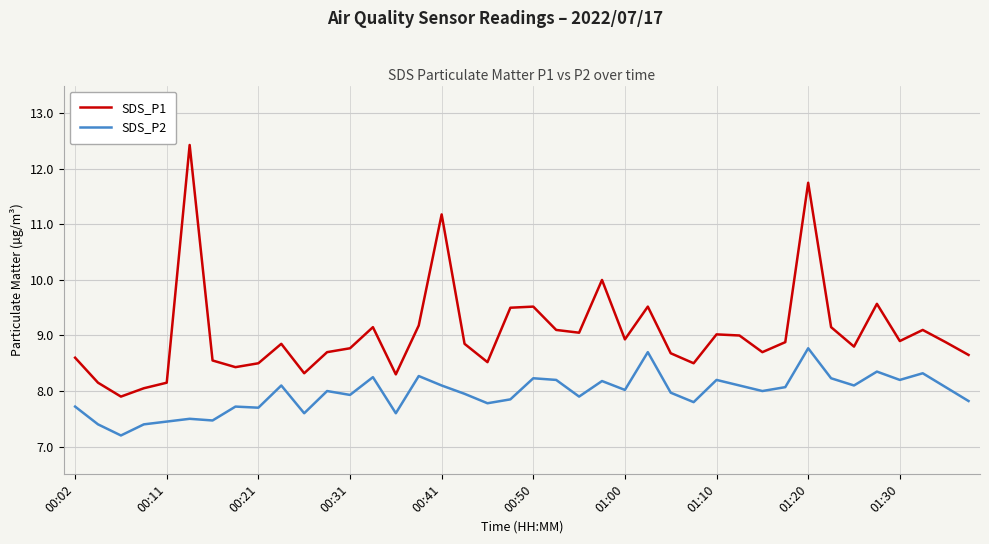

List the series in order of their peak value, highest first.

SDS_P1, SDS_P2